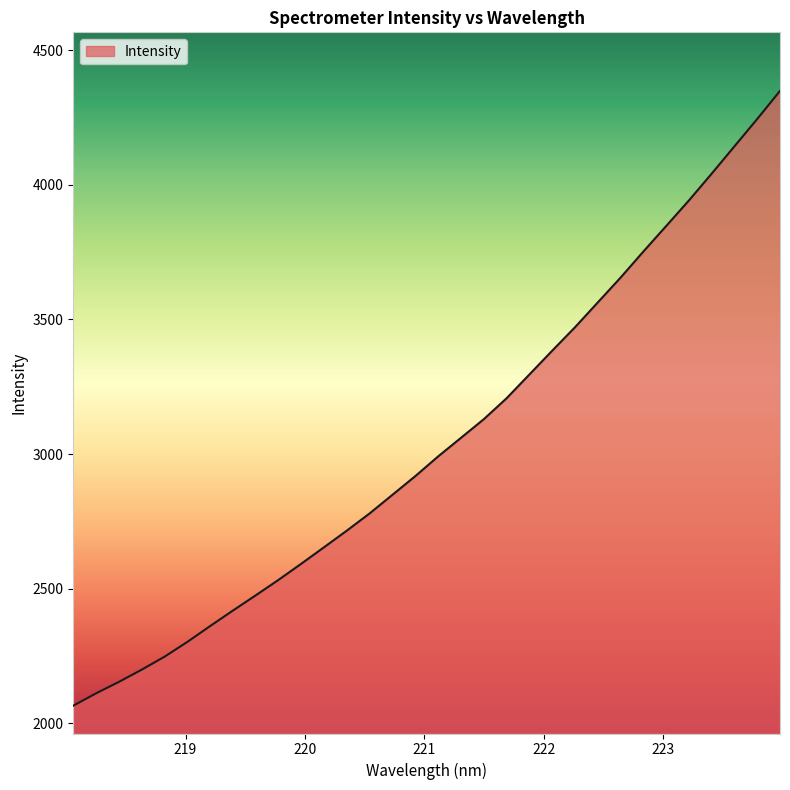

What is the minimum value shown in the chart?

2065.6